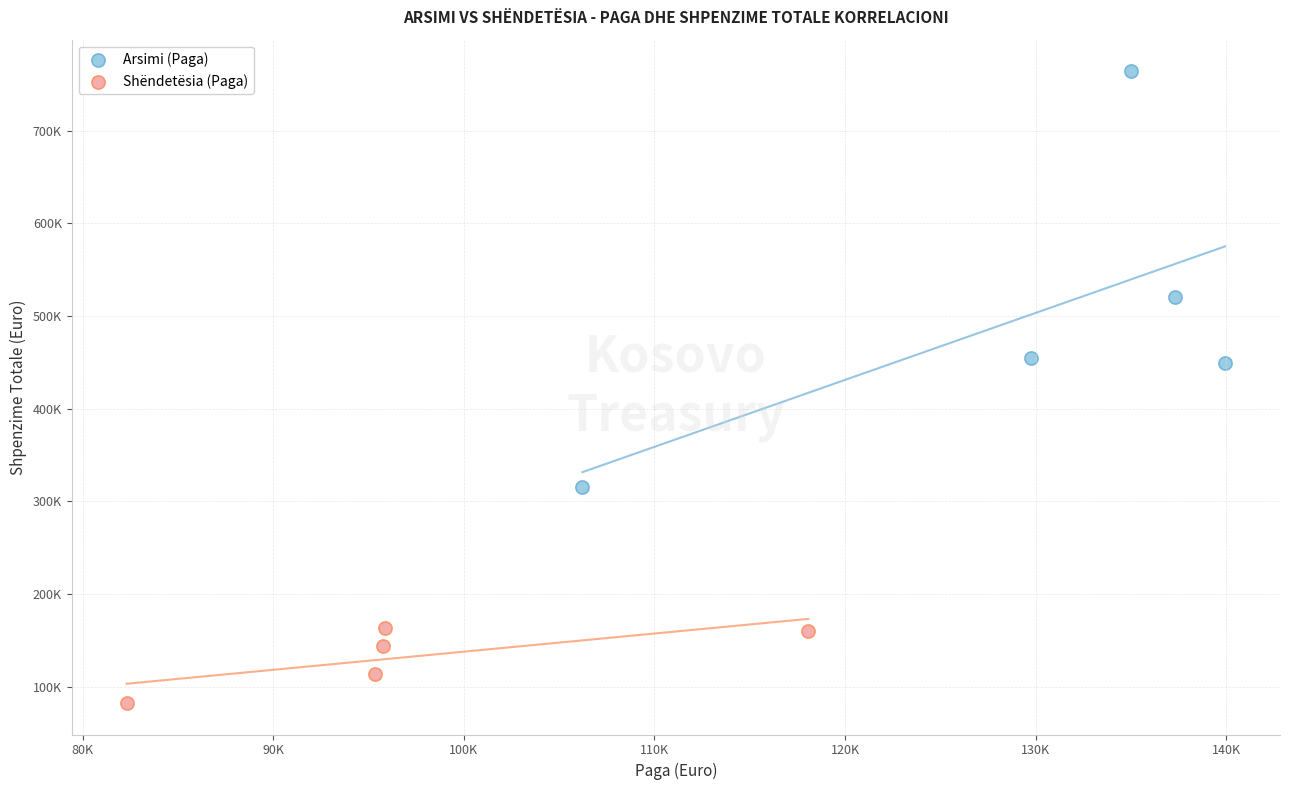

Which series reaches the maximum Y coordinate?

Arsimi (Paga)